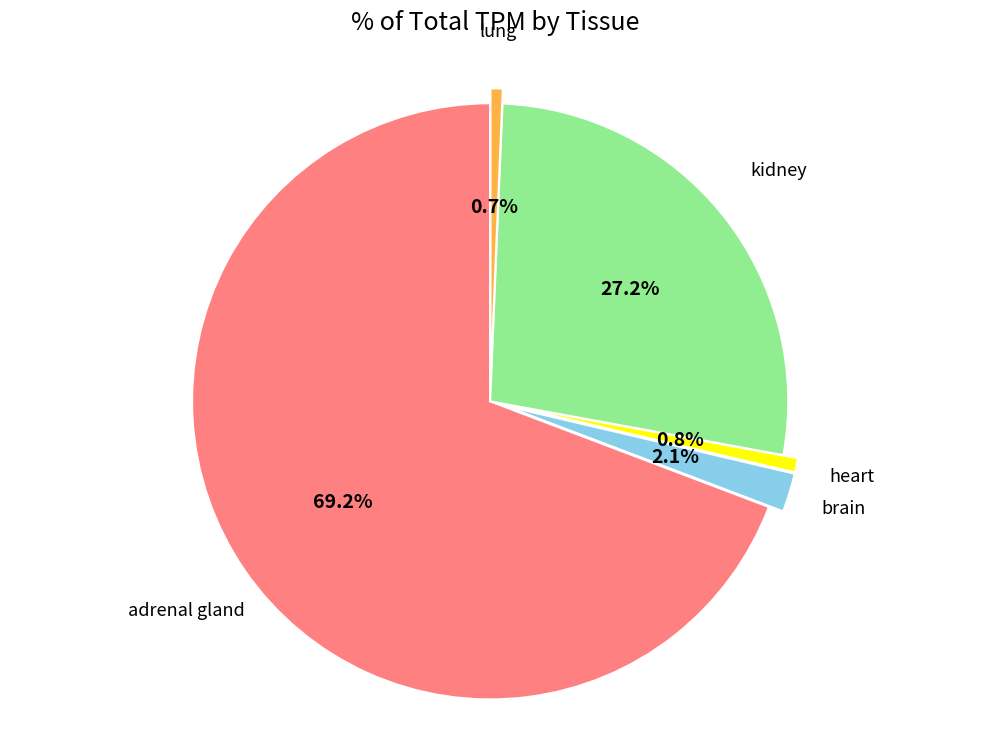

How many slices are in this pie chart?

5